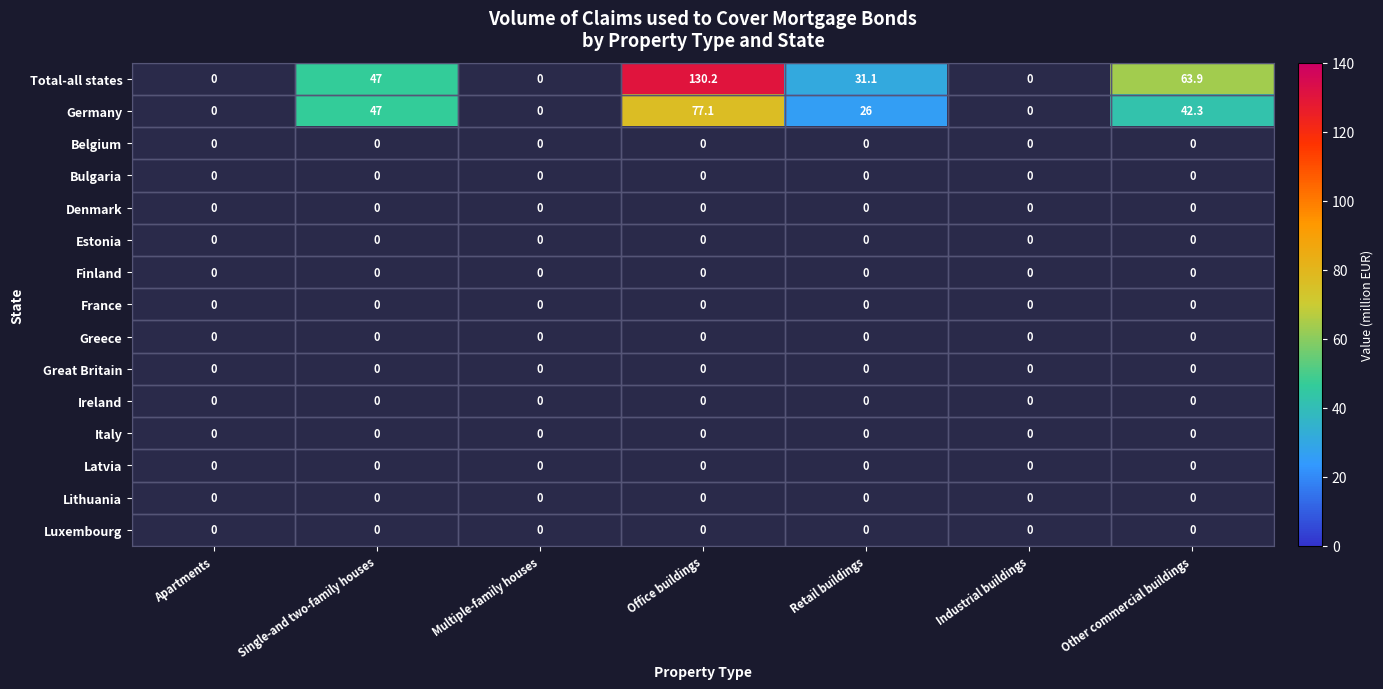

Rank the series at France from highest to lowest value.

Apartments, Single-and two-family houses, Multiple-family houses, Office buildings, Retail buildings, Industrial buildings, Other commercial buildings